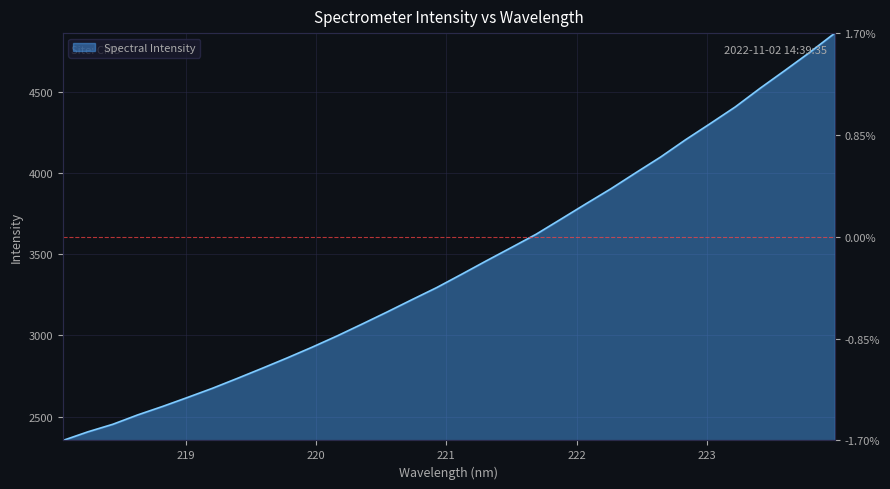

What is the greatest value displayed?

4862.4